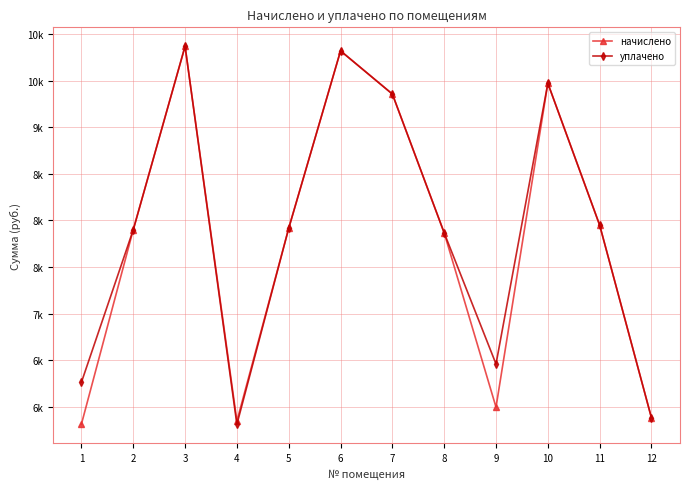

Reading right to left, extract all data points from this chart.

начислено: 5878.8	7948.8	9472.3	5994.7	7866.0	9356.4	9820.1	7915.7	5845.7	9869.8	7899.1	5812.6
уплачено: 5878.8	7948.8	9472.3	6458.1	7866.0	9356.4	9820.1	7915.7	5810.4	9869.8	7899.1	6261.8